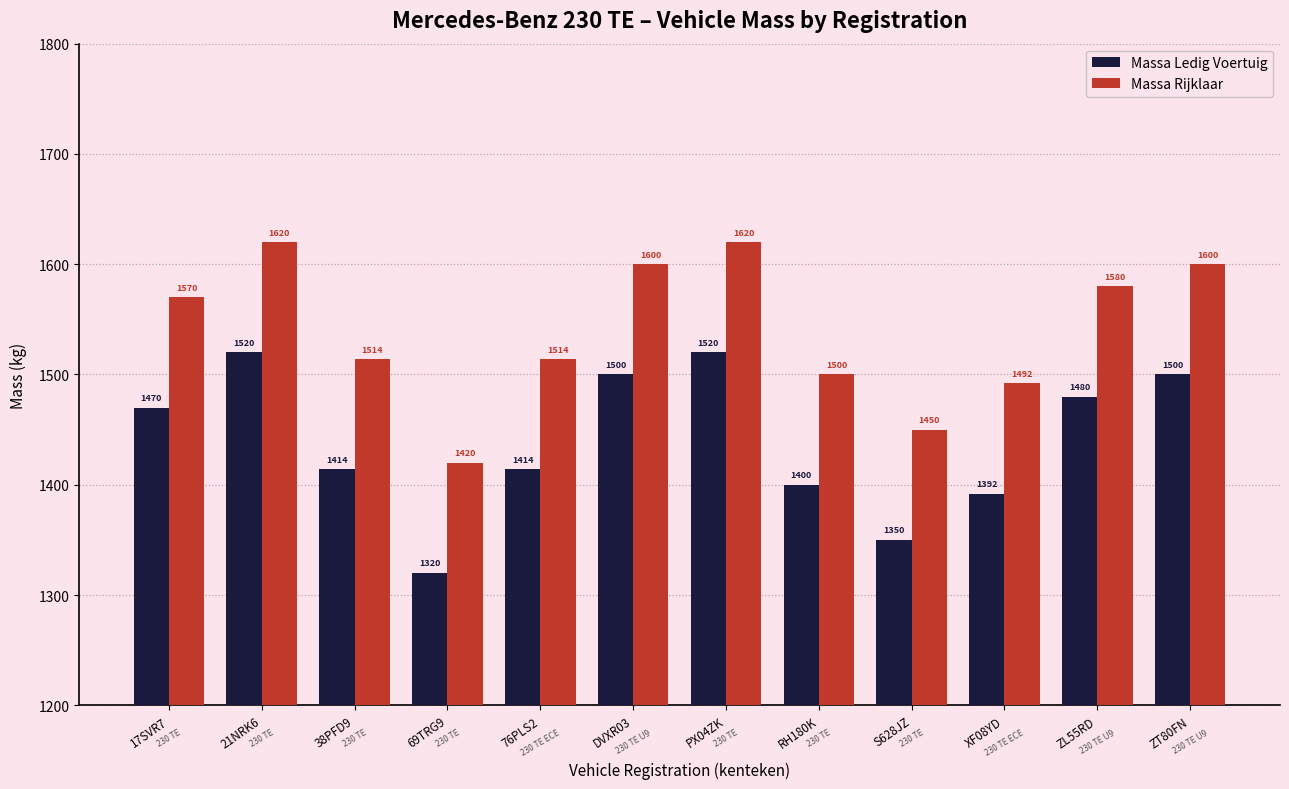

What value does the Massa Ledig Voertuig series have at RH180K, to the nearest 10?

1400